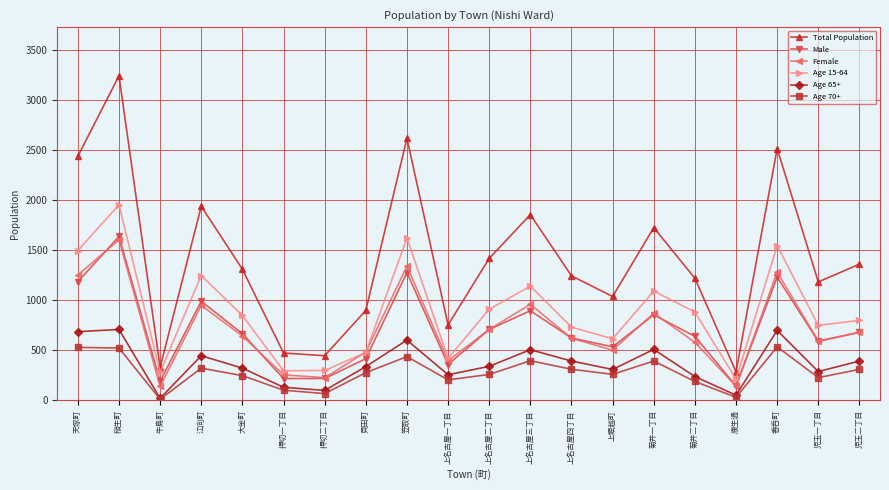

Which category has the highest value in the Total Population series?

稲生町